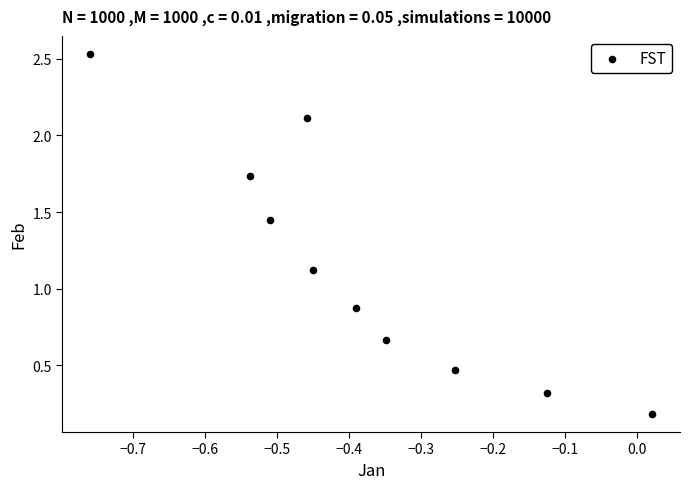

What is the range of X values (max minus min)?

0.8